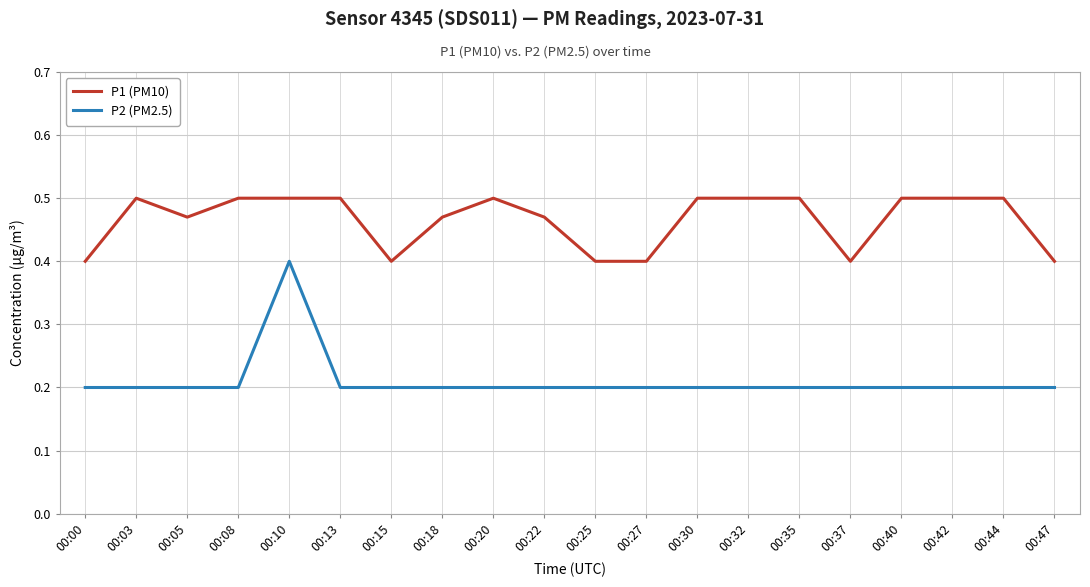

At which category is the sum across all series the highest?

00:10